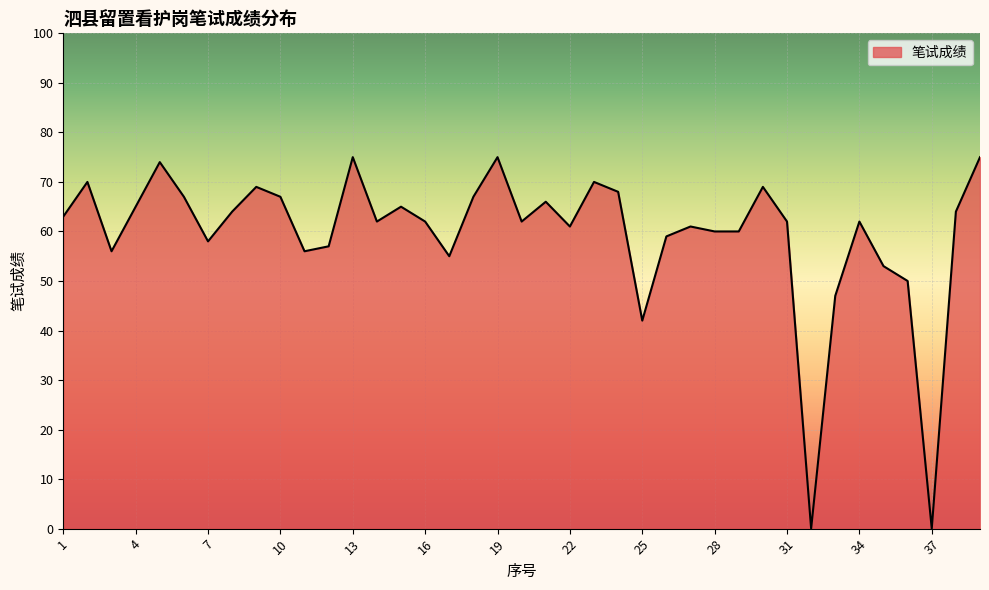

How many lines are shown in the chart?

1